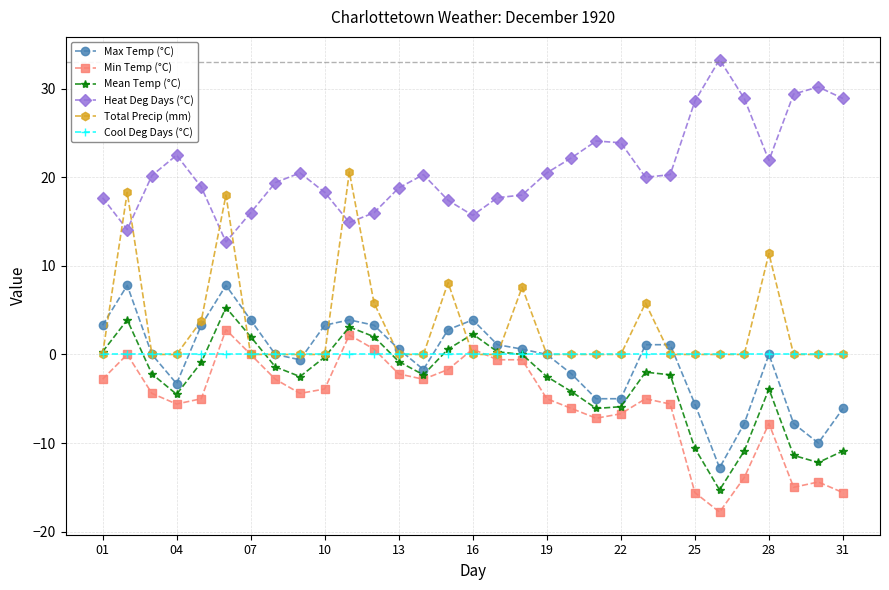

True or false: Min Temp (°C) and Heat Deg Days (°C) cross at least once.

False